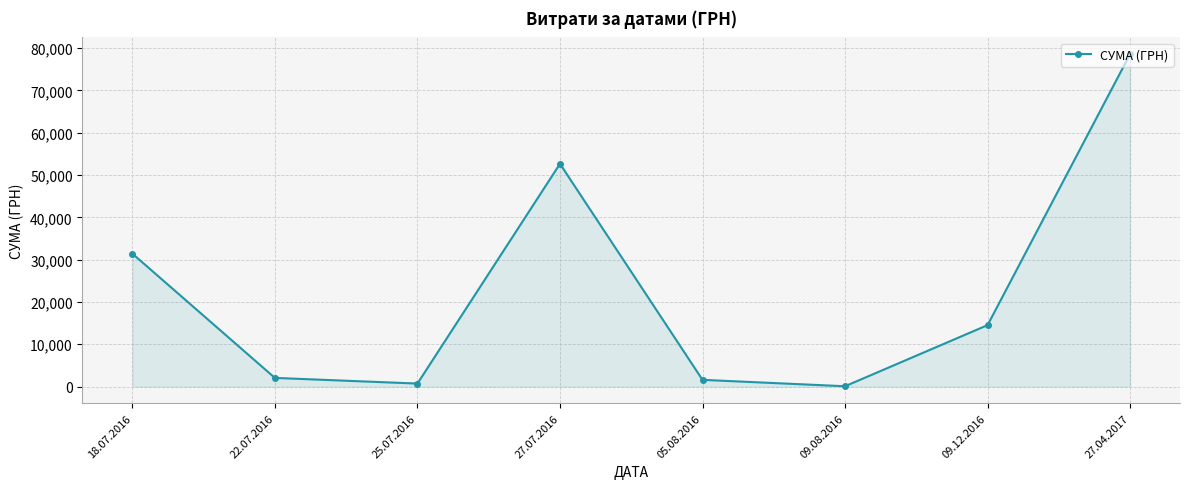

Where is the data nearest to the value 39342?

18.07.2016